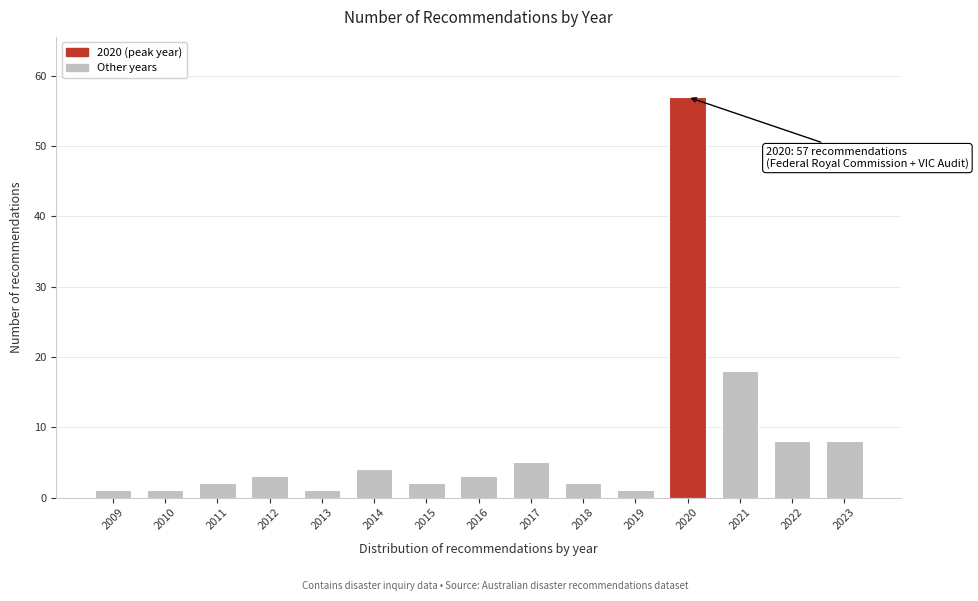

Reading right to left, extract all data points from this chart.

2023=8	2022=8	2021=18	2020=57	2019=1	2018=2	2017=5	2016=3	2015=2	2014=4	2013=1	2012=3	2011=2	2010=1	2009=1